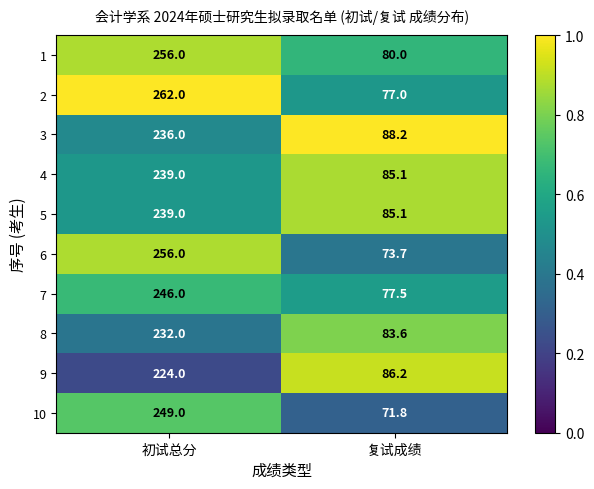

The value of 10 at 初试总分 is 151.3. True or false?

False